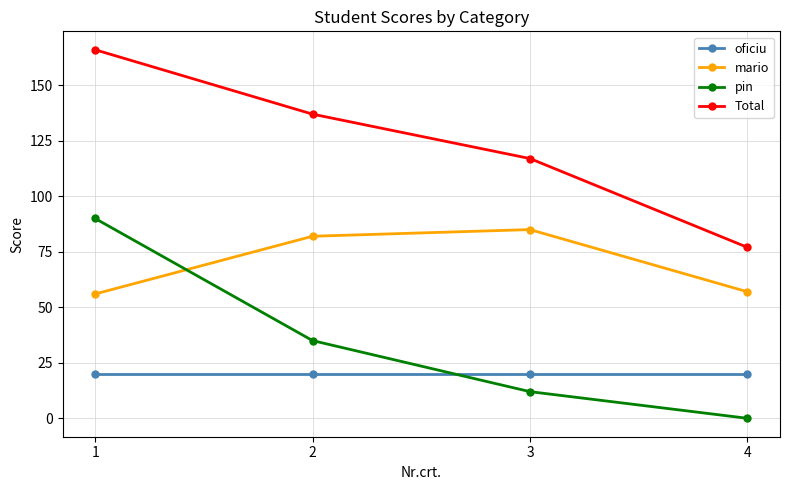

Where does the Total series first go above 137?

1